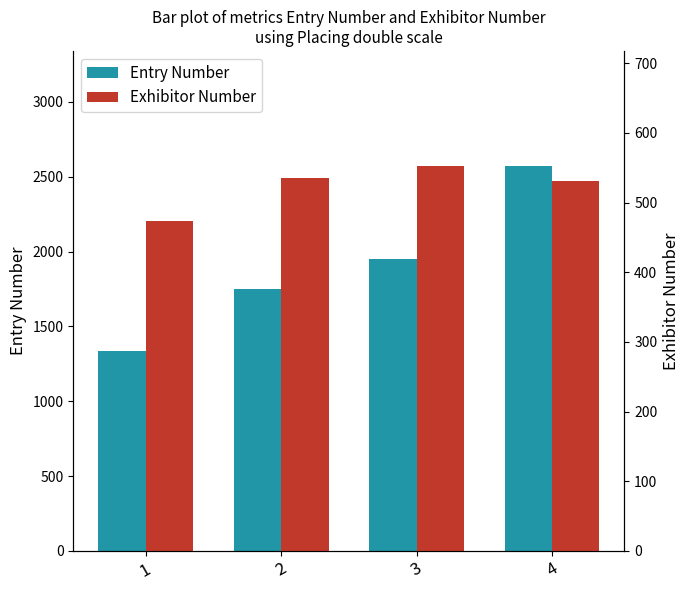

What is the approximate value of Exhibitor Number at 3?

552